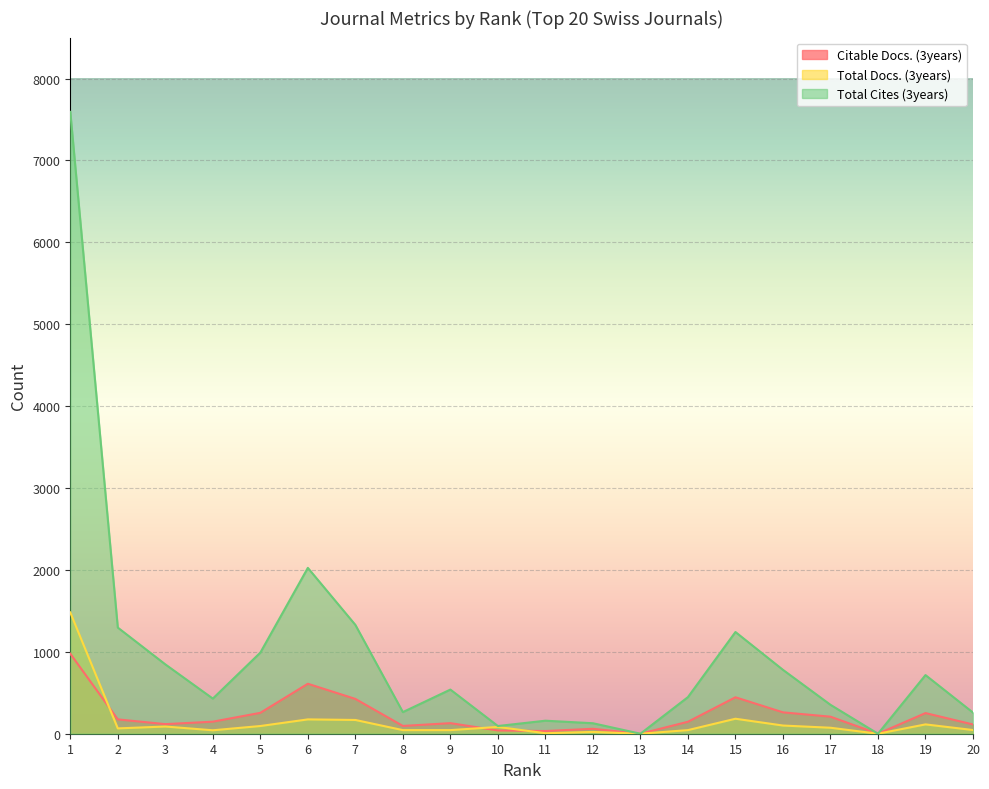

Count the number of categories in the chart.

20